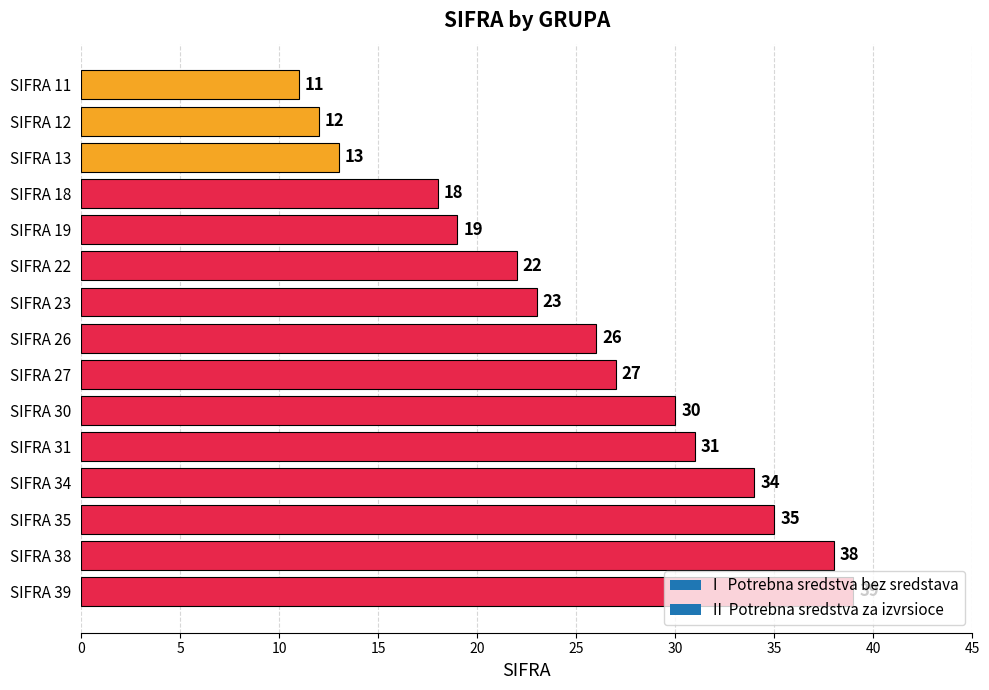

What is the maximum value shown in the chart?

39